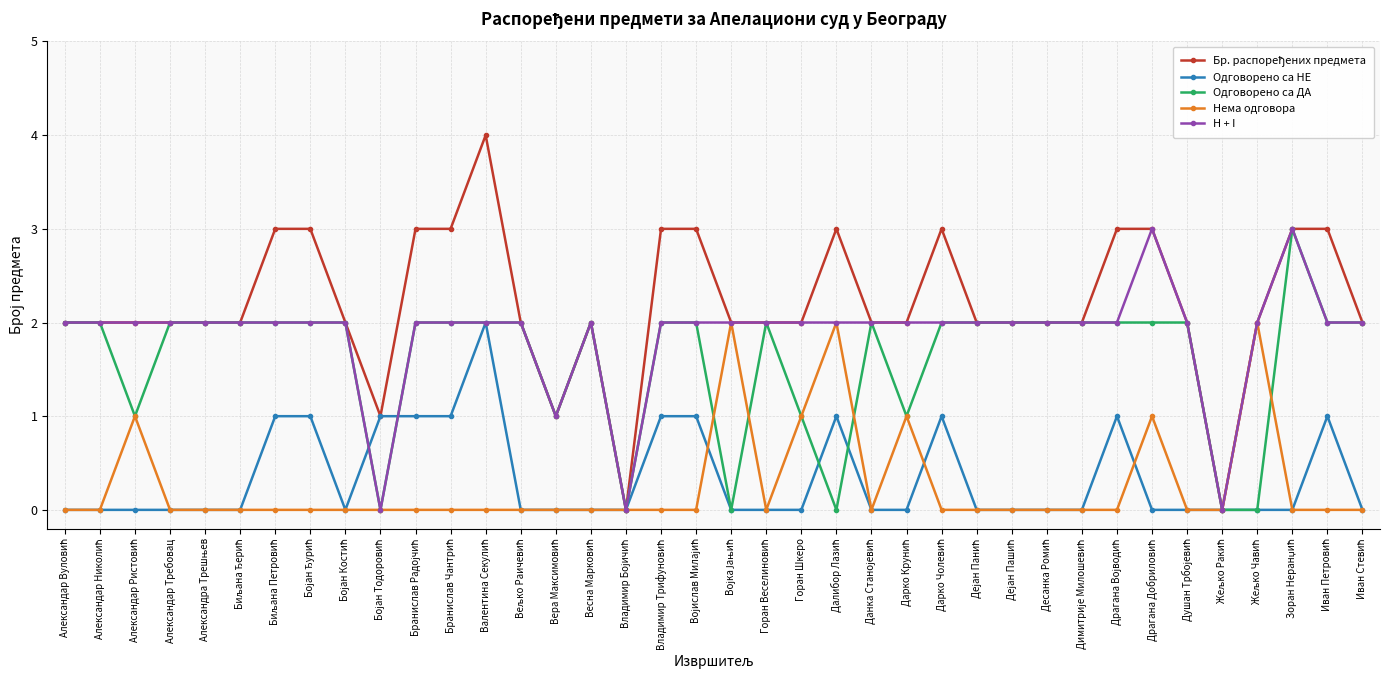

What is the highest value of the Одговорено са ДА series?

3